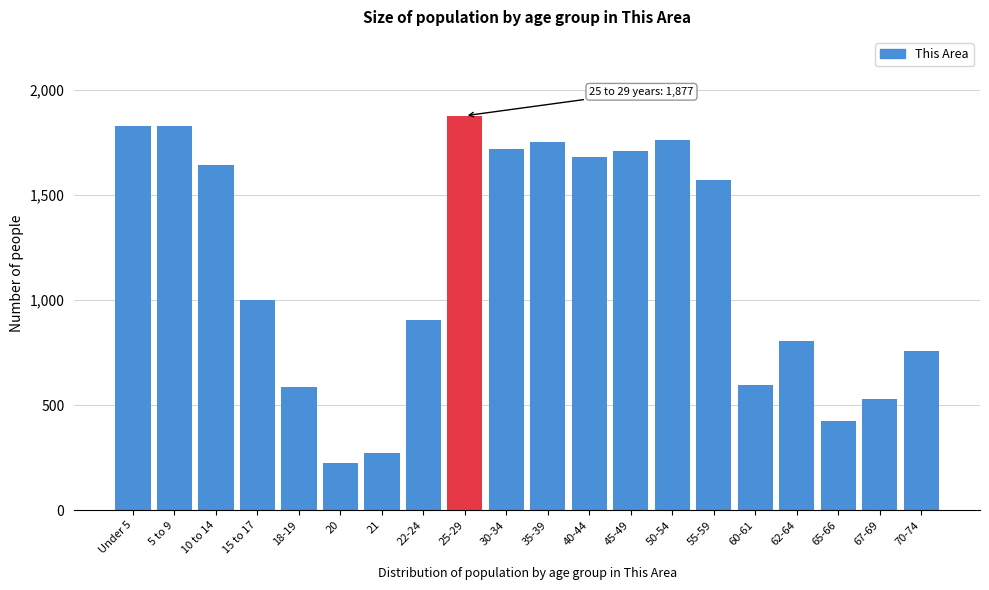

The value at 45-49 is 1707. True or false?

True